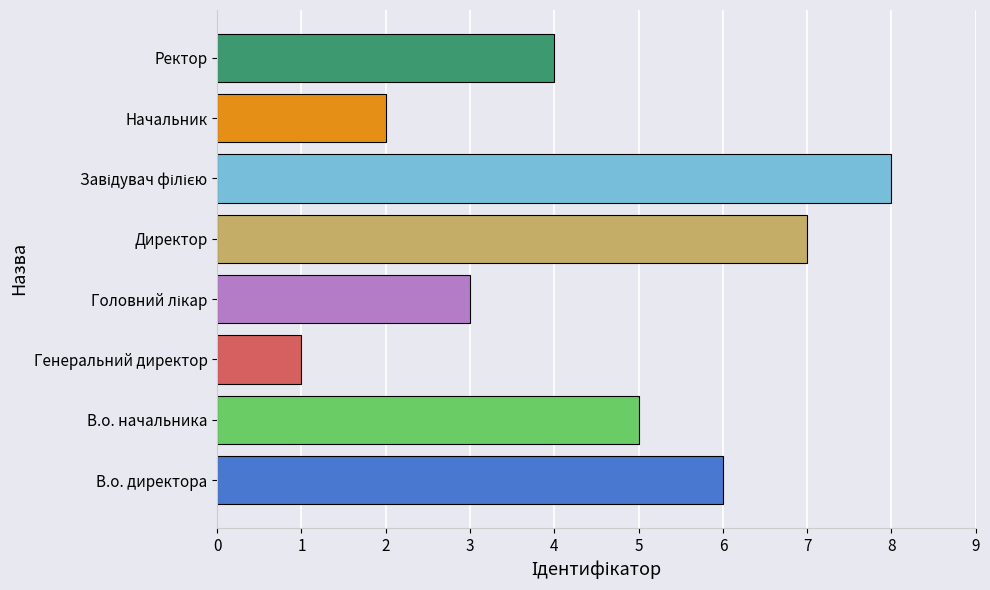

What is the ratio of the value at В.о. начальника to the value at В.о. директора?

0.8